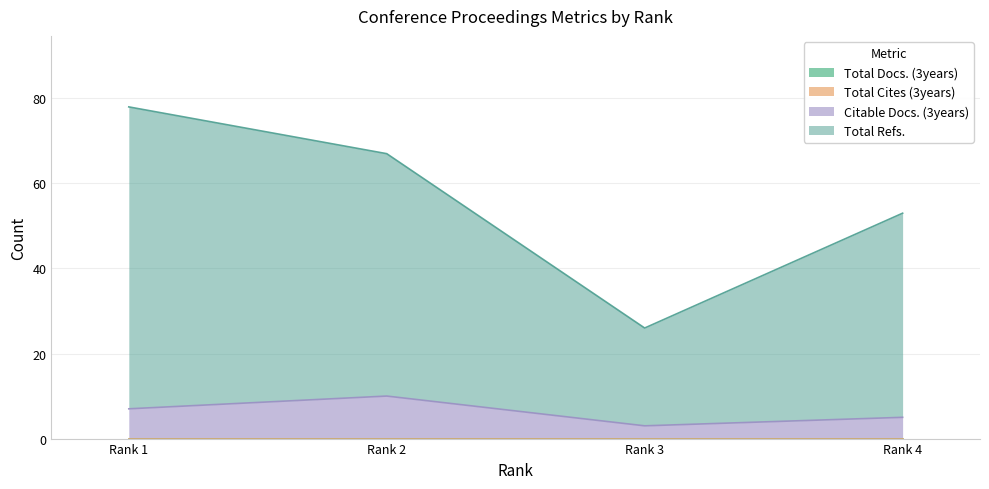

What is the sum of all Citable Docs. (3years) values?

25